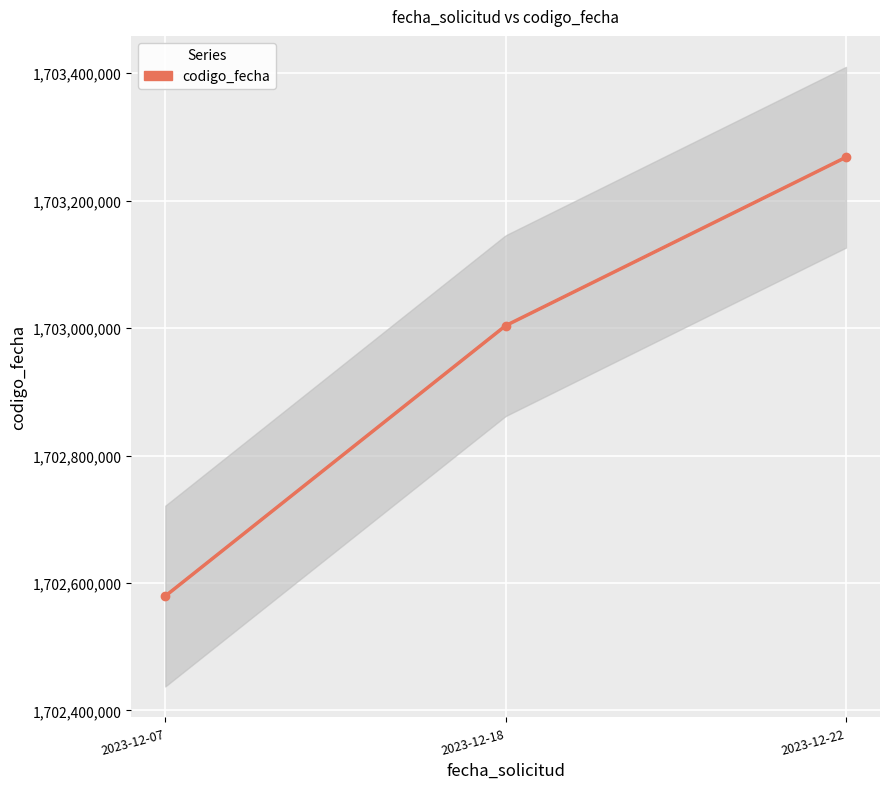

Rank the categories by value from highest to lowest.

2023-12-22, 2023-12-18, 2023-12-07